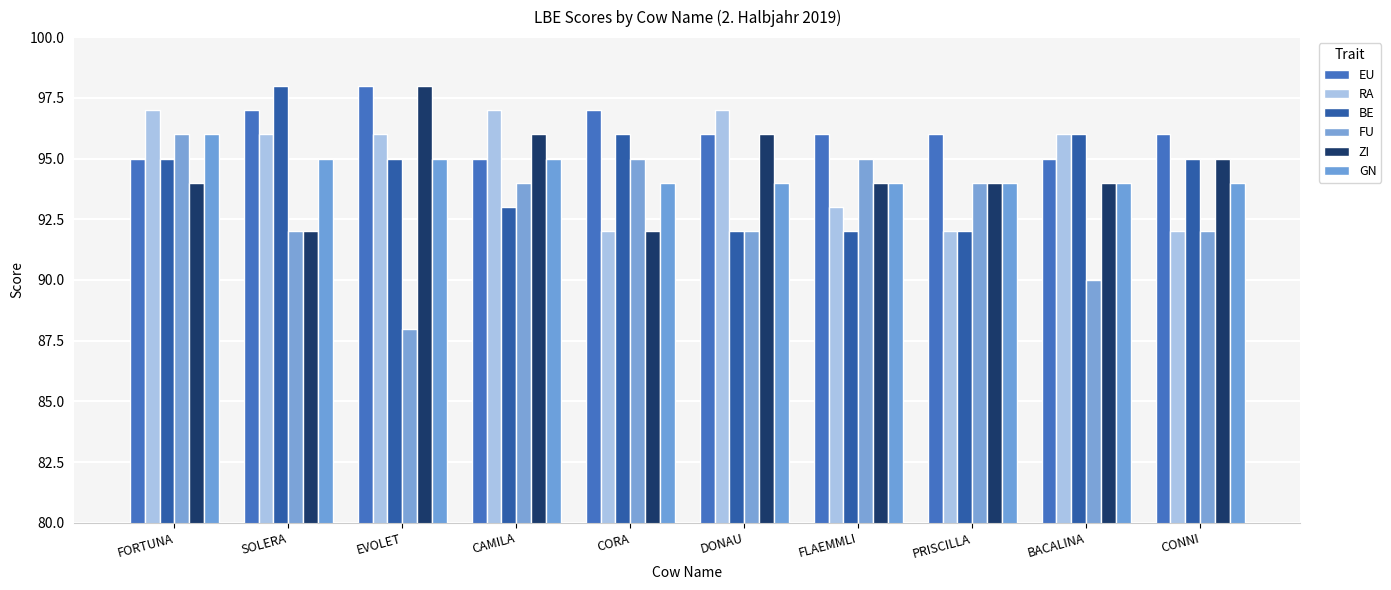

Which series has the largest total across all categories?

EU